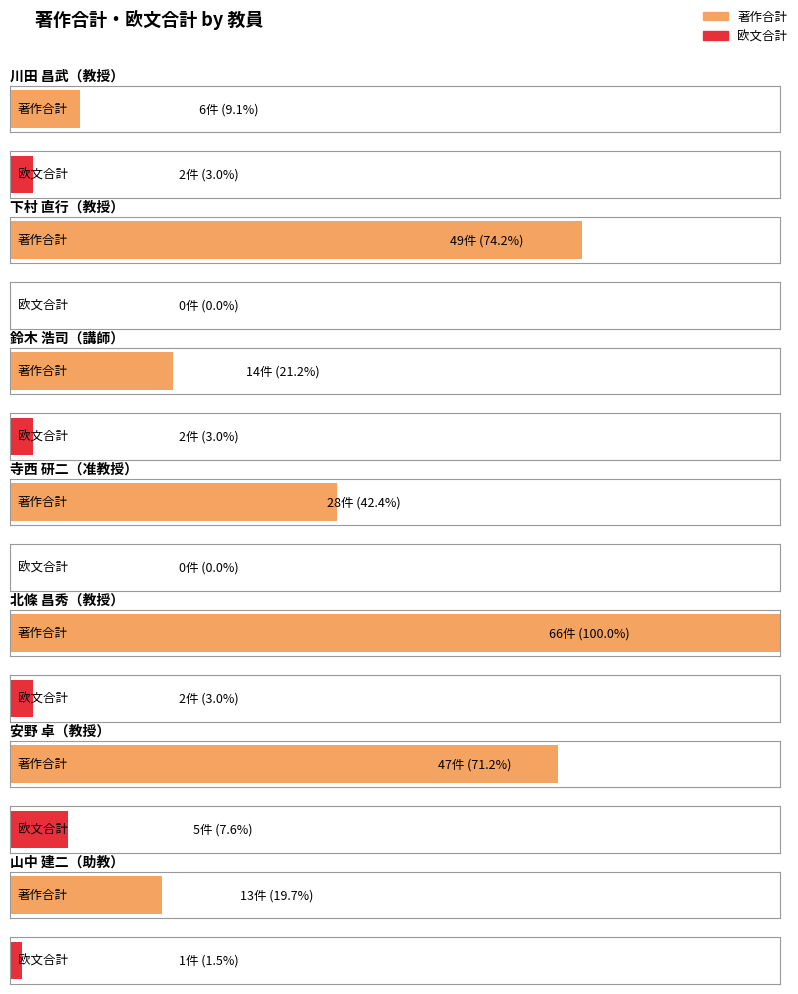

Rank the categories by value from lowest to highest.

川田 昌武, 山中 建二, 鈴木 浩司, 寺西 研二, 安野 卓, 下村 直行, 北條 昌秀